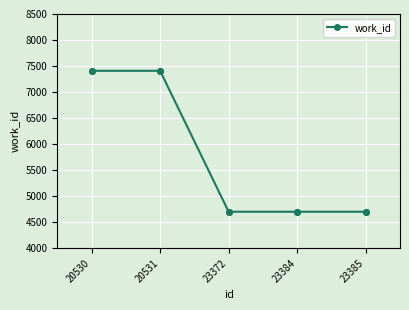

Approximately how many times larger is the value at 23372 compared to 20531?

0.6